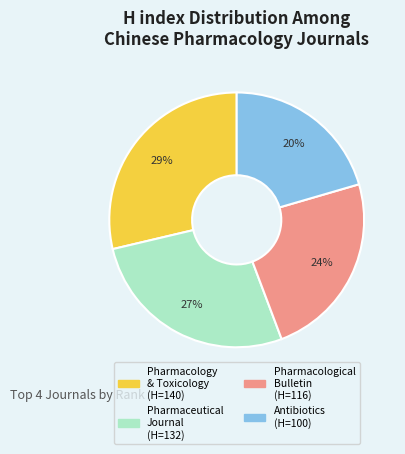

To the nearest percent, what is the average slice percentage?

25%